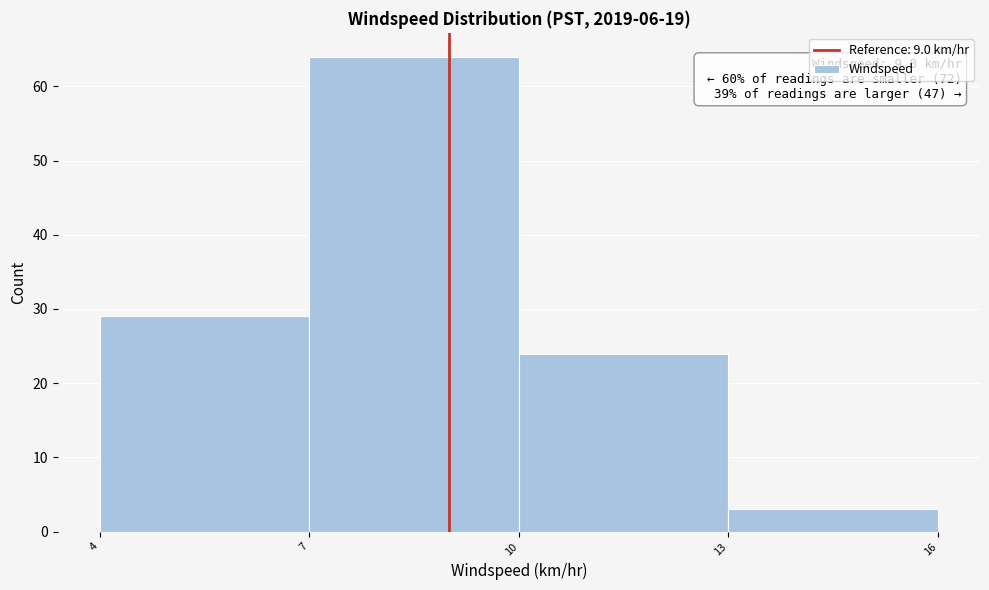

Which range on the x-axis has the tallest bar?

7 to 10